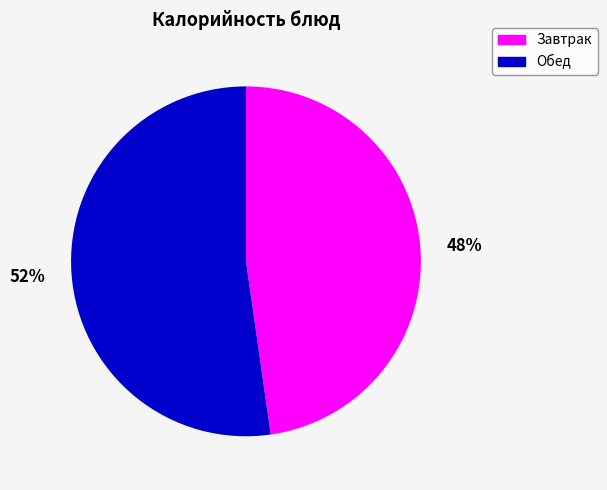

To the nearest percent, what is the average slice percentage?

50%